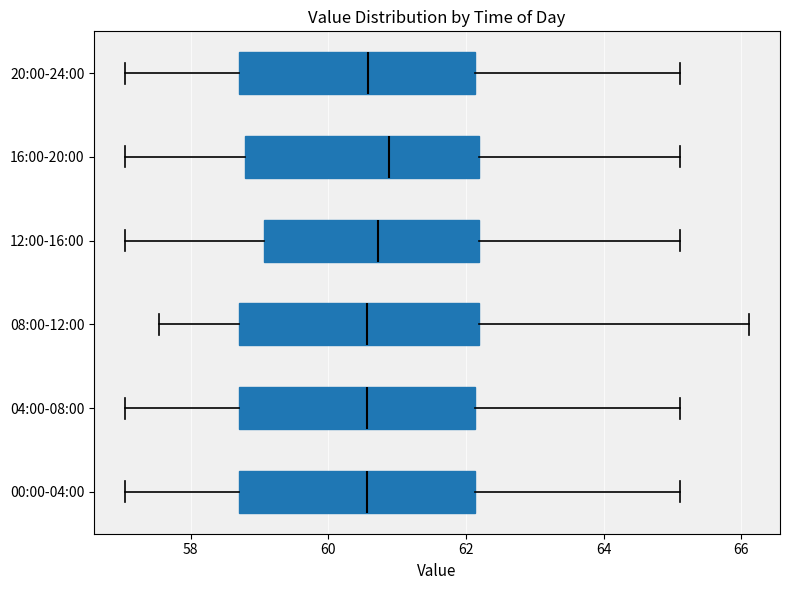

Reading bottom to top, transcribe this box plot: for each box, give where its median line is, the range the box spans, and where its two whiskers end, as read against the x-axis. The values are not printed on the chart, so give them approximately, as read against the axis.

00:00-04:00: median 60.6, box 58.8 to 62.2, whiskers 57.0 to 65.2
04:00-08:00: median 60.6, box 58.8 to 62.2, whiskers 57.0 to 65.2
08:00-12:00: median 60.6, box 58.8 to 62.2, whiskers 57.6 to 66.2
12:00-16:00: median 60.8, box 59.0 to 62.2, whiskers 57.0 to 65.2
16:00-20:00: median 60.8, box 58.8 to 62.2, whiskers 57.0 to 65.2
20:00-24:00: median 60.6, box 58.8 to 62.2, whiskers 57.0 to 65.2